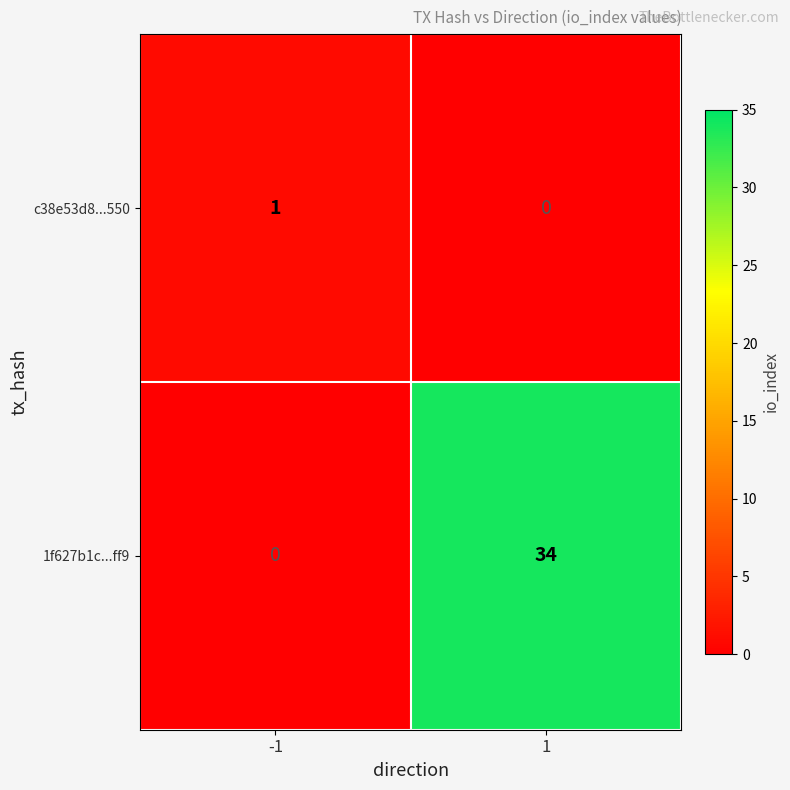

What is the sum of all 1f627b1c...ff9 values?

34